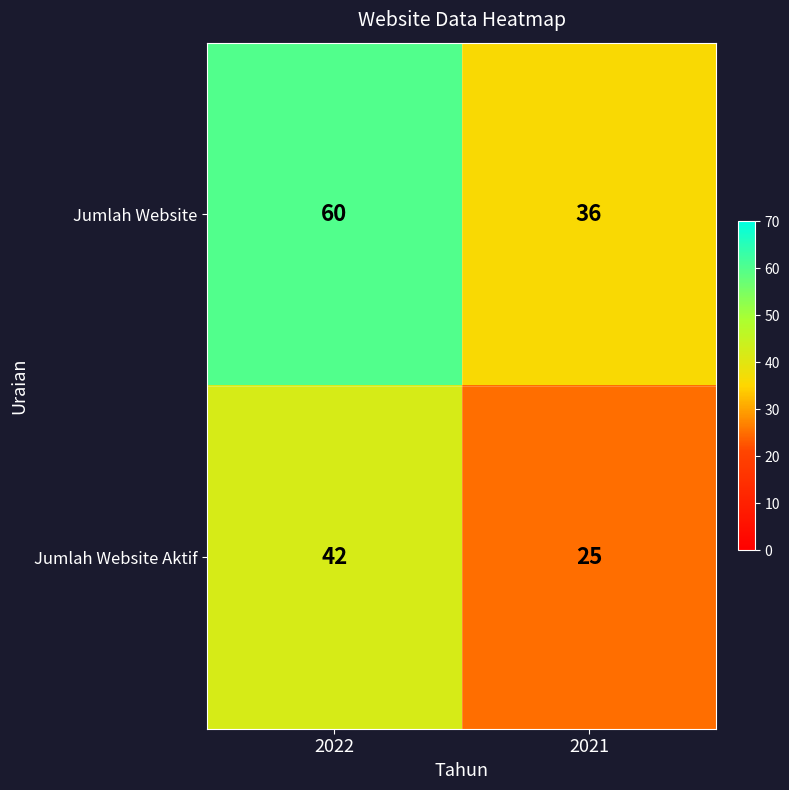

Which series has the largest range (max minus min)?

Jumlah Website